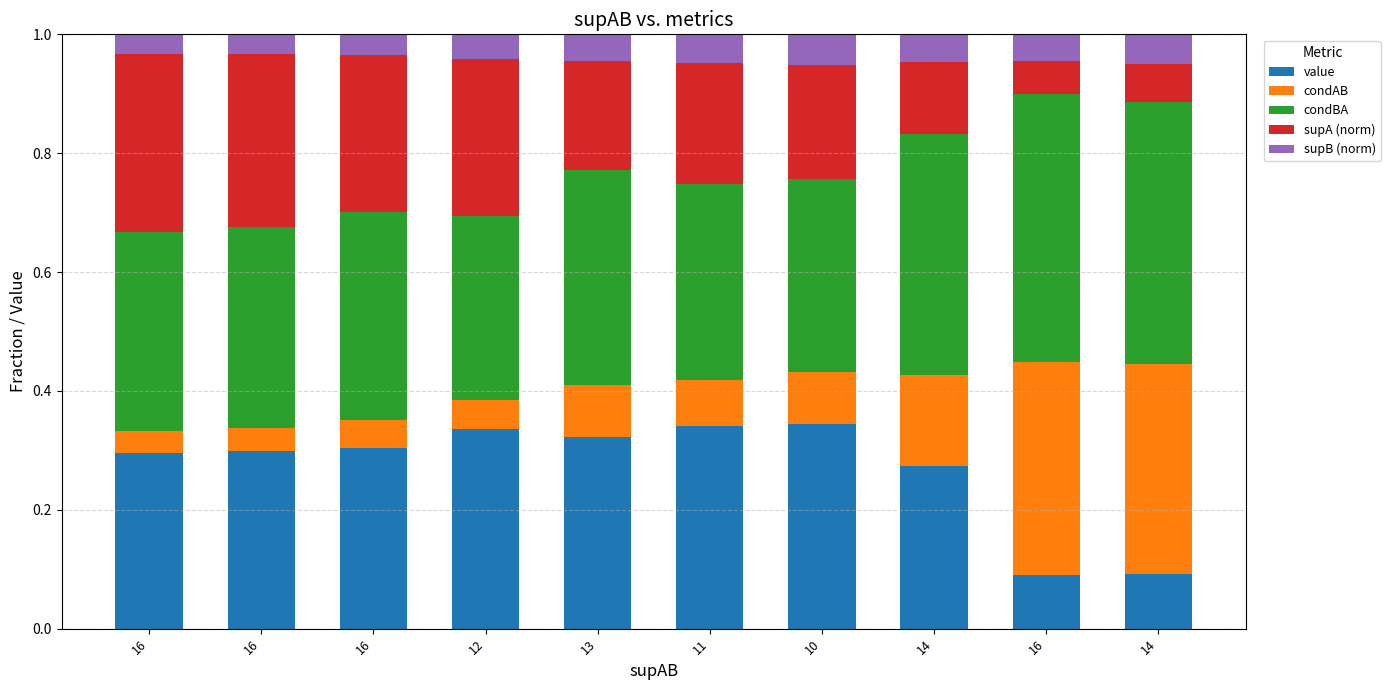

At which label is supA (norm) closest to 0?

16